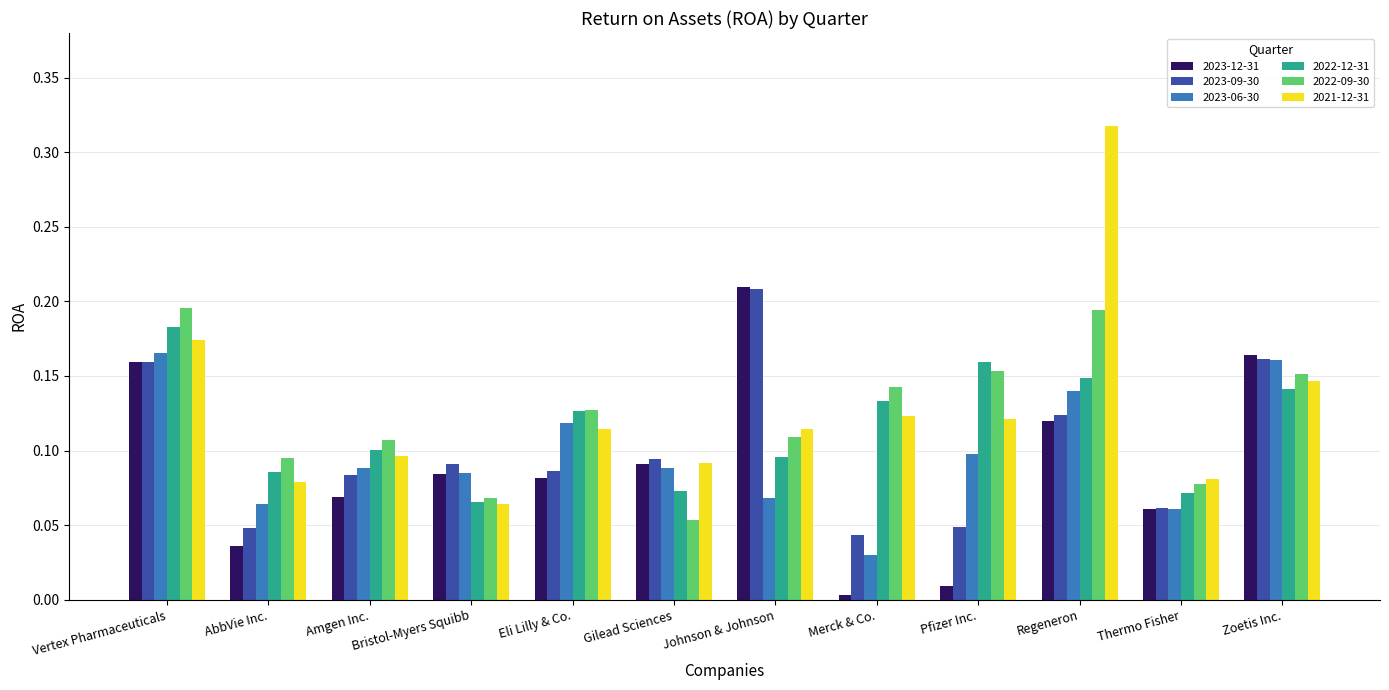

Is it true that 2022-09-30 equals 0.0 at AbbVie Inc.?

False